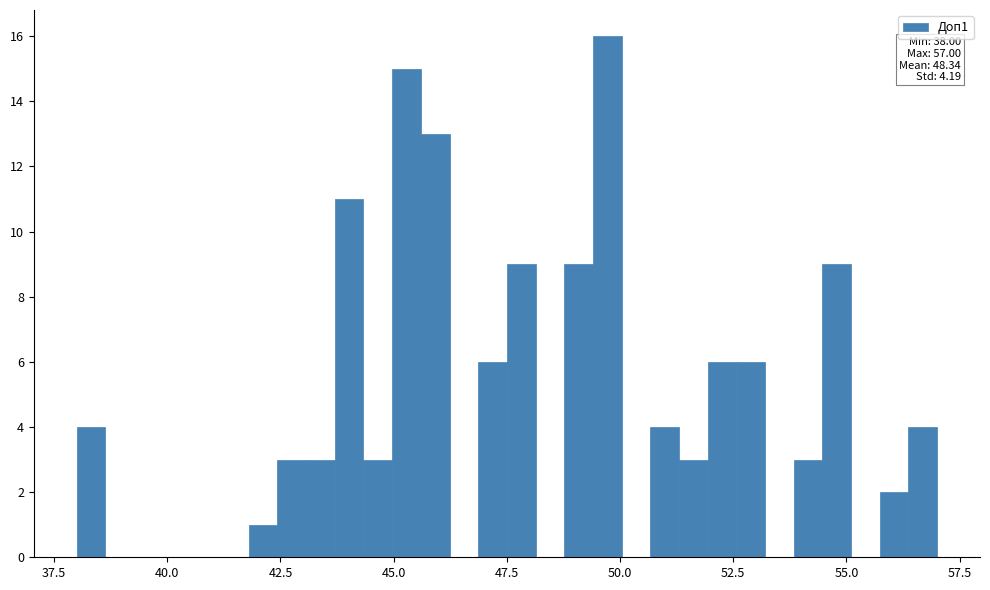

Read against the x-axis, roughly where is the centre of the tallest bar?

49.5